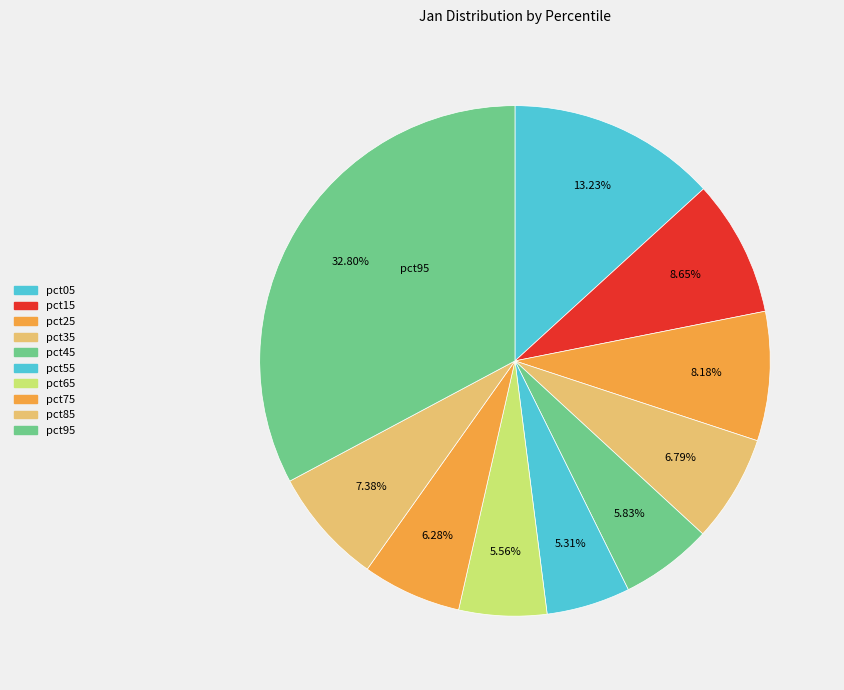

To the nearest percent, what percentage of the pie is pct65?

6%